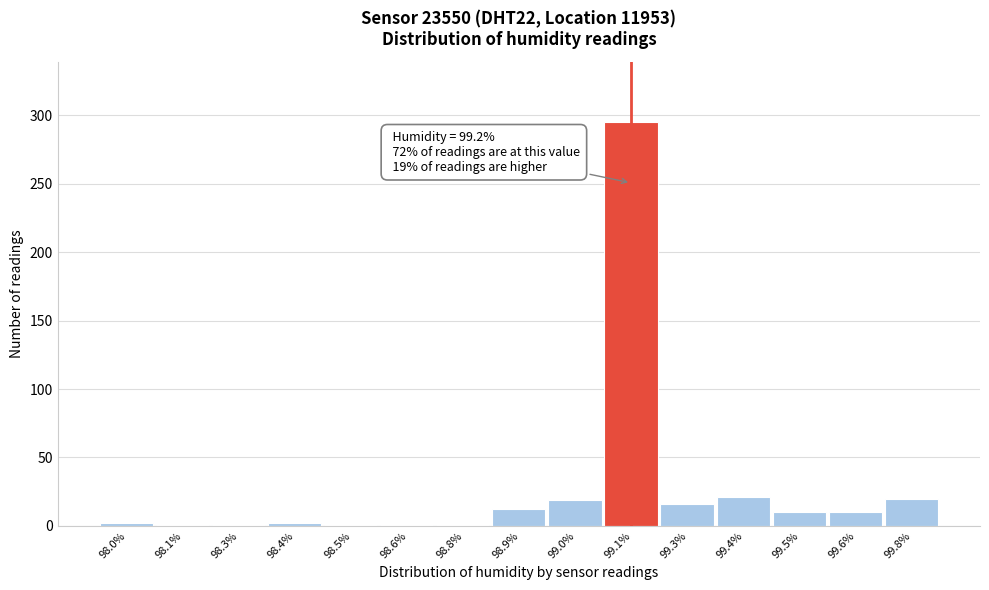

Which has a higher value, 99.1% or 99.0%?

99.1%